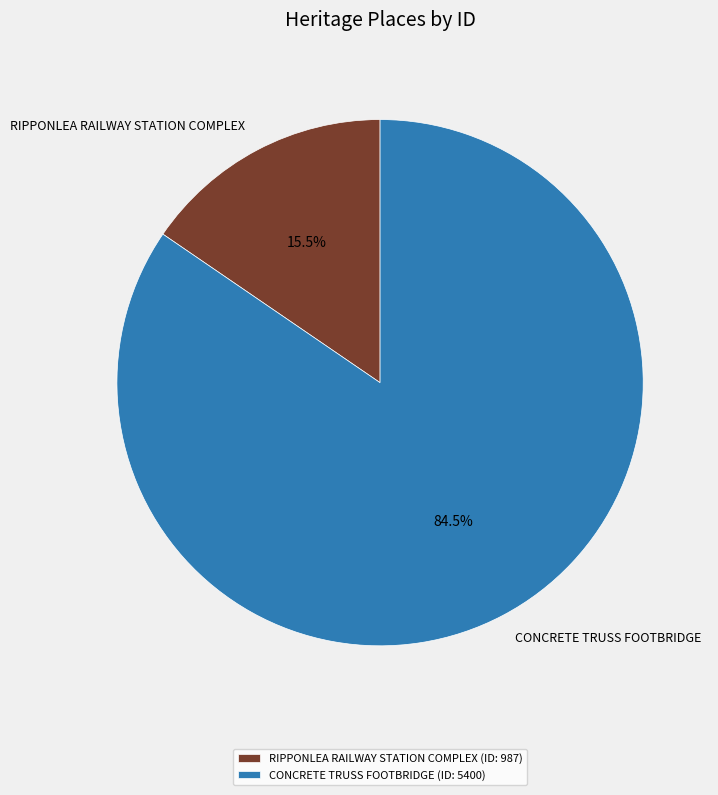

How many slices are in this pie chart?

2